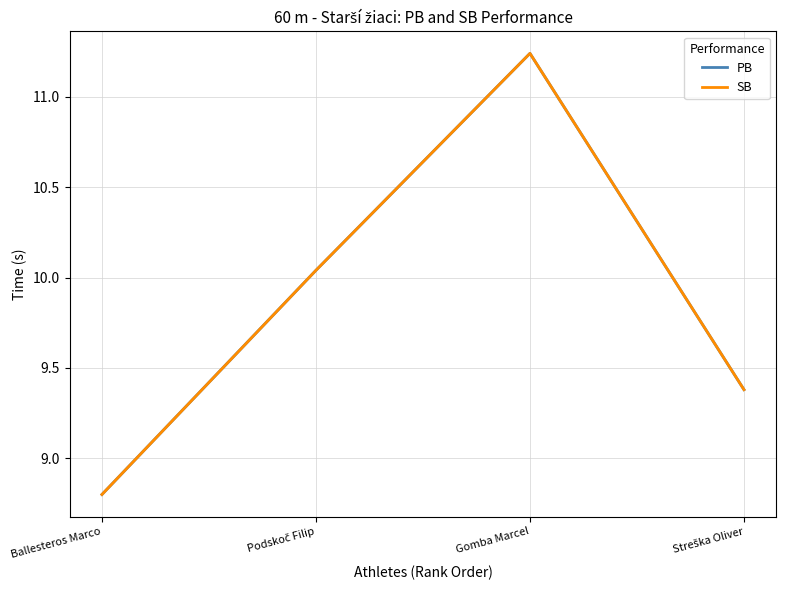

Is this an area chart (filled region under the line)?

No